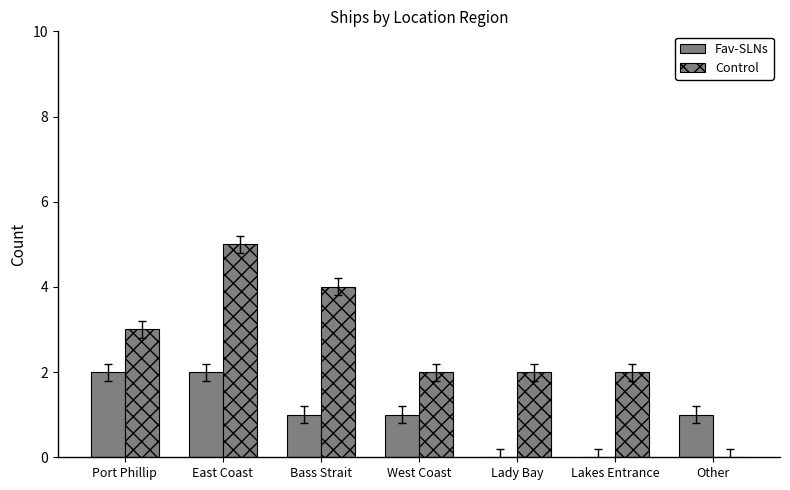

How many values in Control are above zero?

6